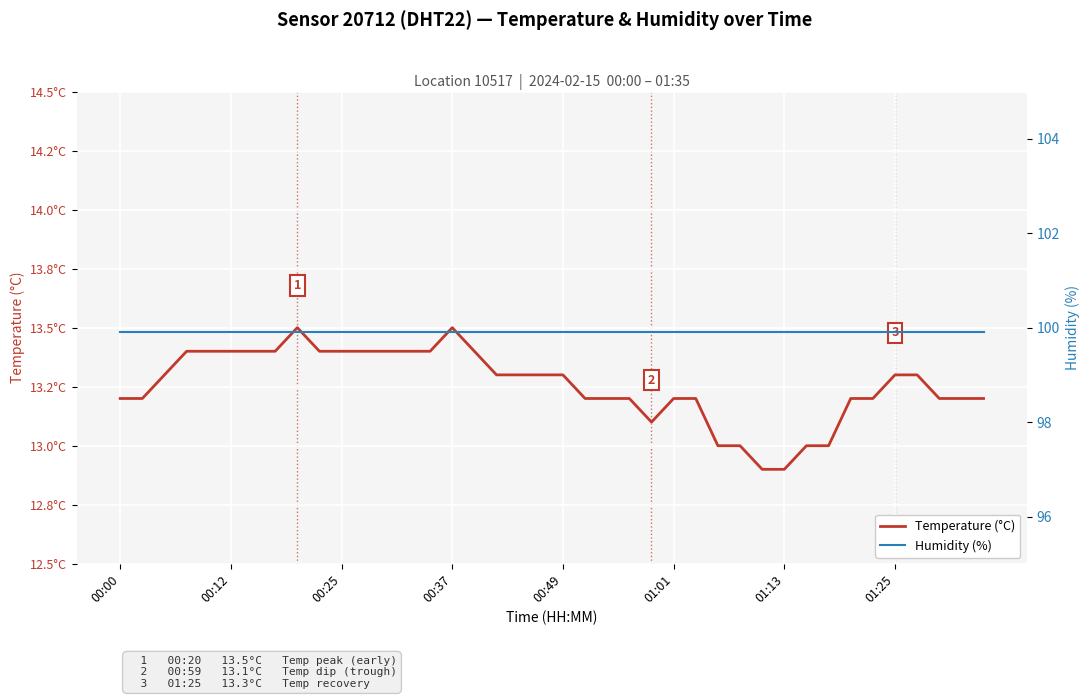

Which series has the largest total across all categories?

Humidity (%)